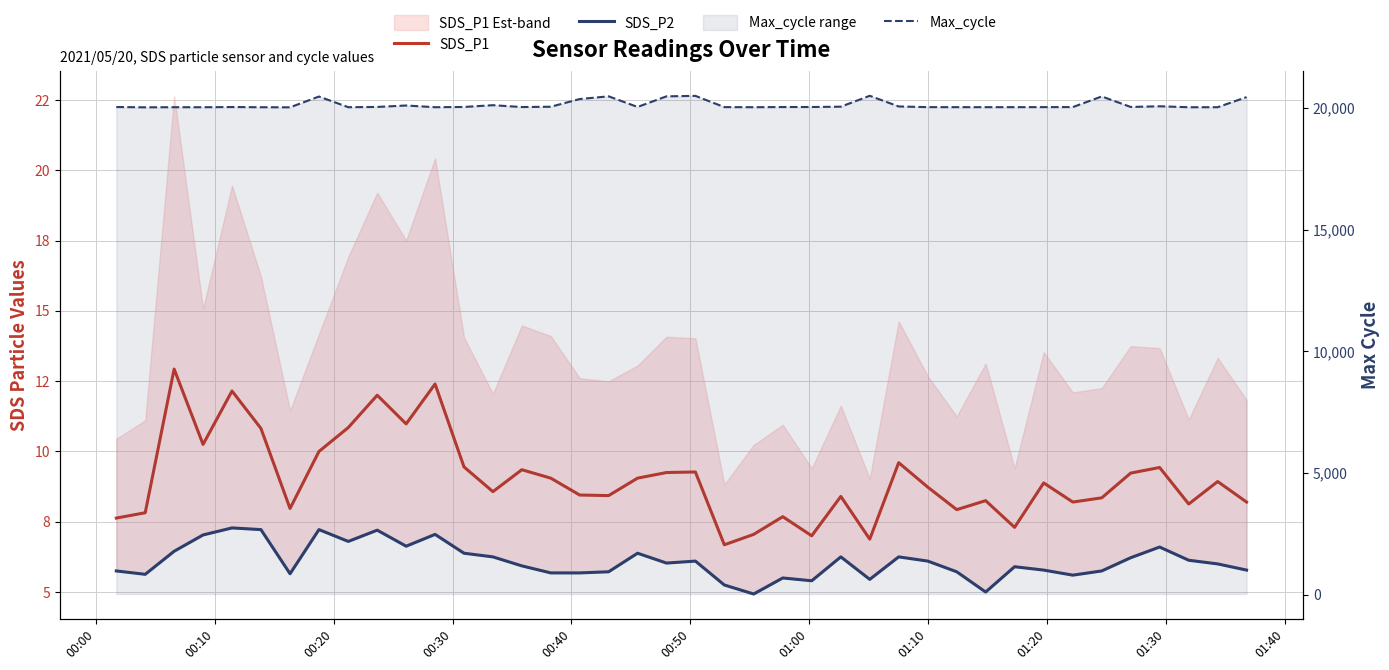

At which label does Max_cycle reach its minimum?

00:10